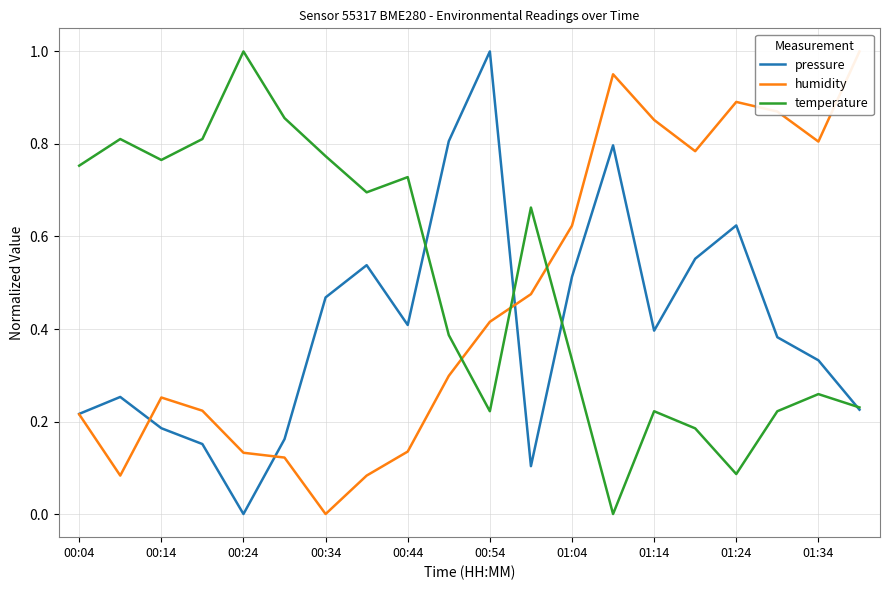

The value of pressure at 01:14 is 0.2. True or false?

False